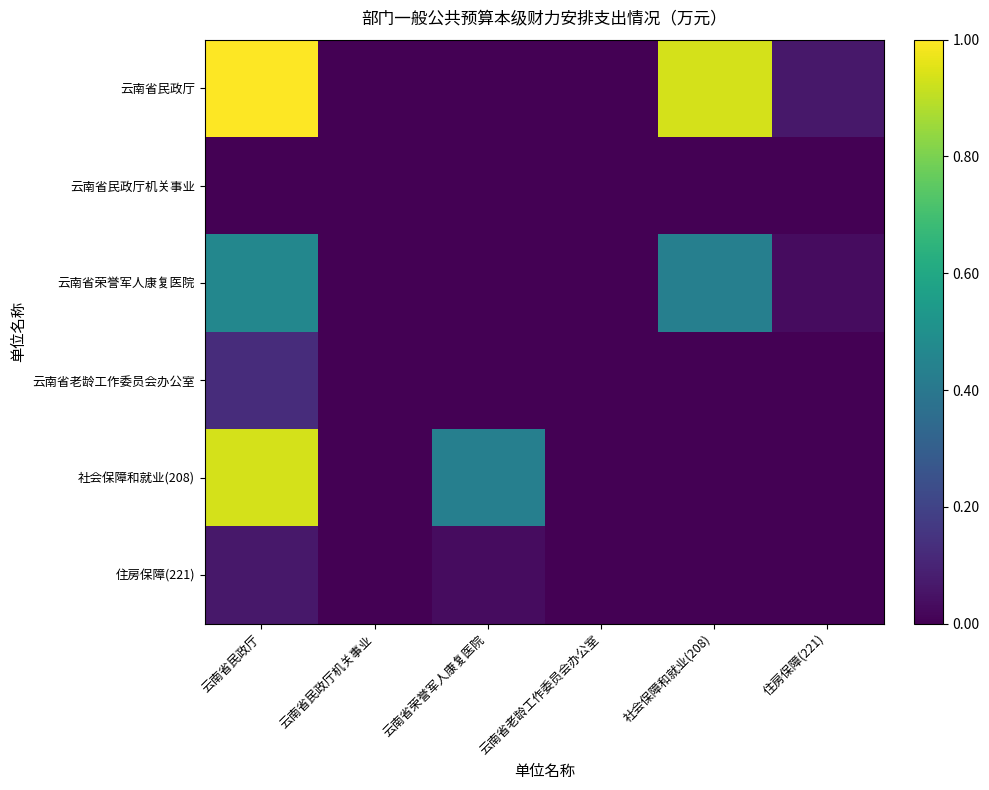

How many series are shown in this chart?

6